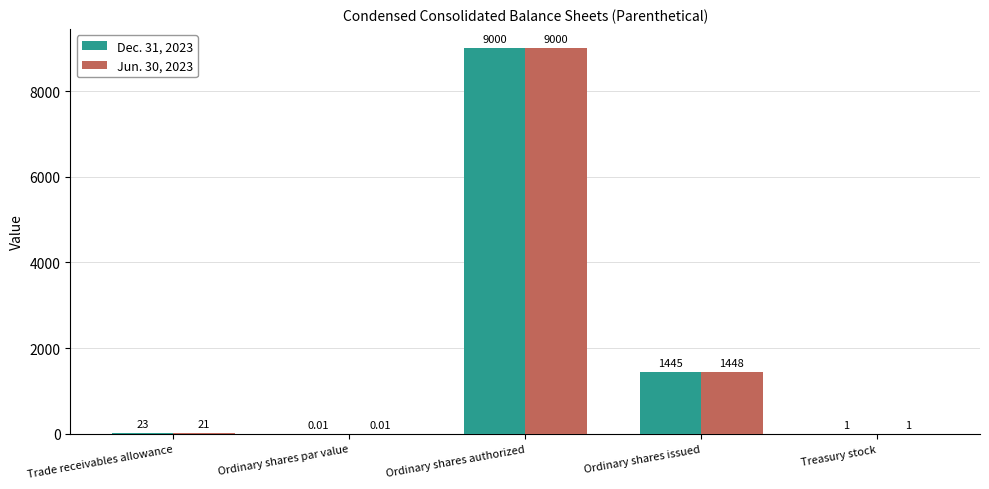

At which label is Jun. 30, 2023 closest to 4500?

Ordinary shares issued